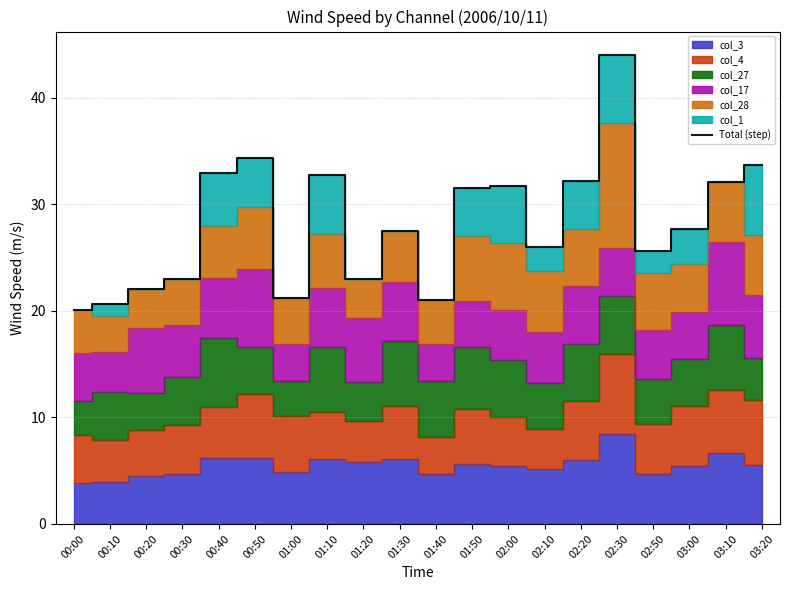

Which has a higher value, 01:30 or 03:10?

03:10